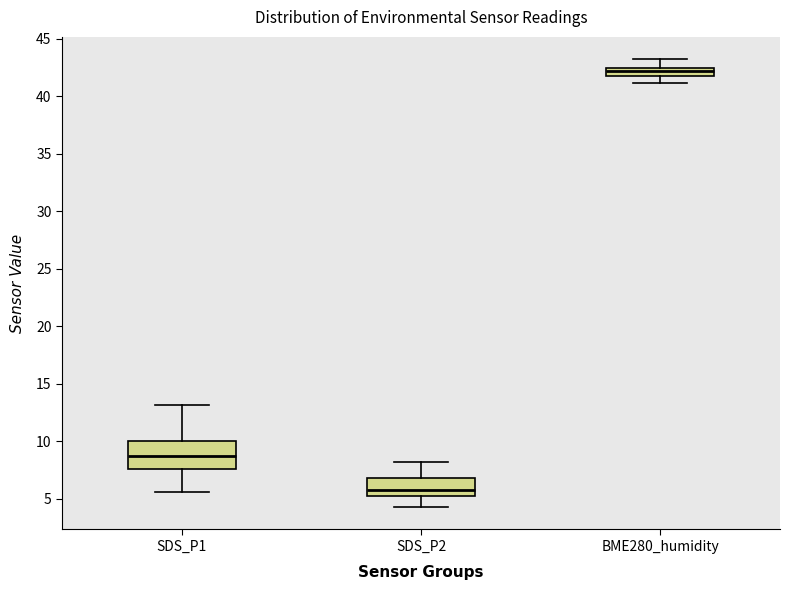

Which box's median line is the lowest?

SDS_P2